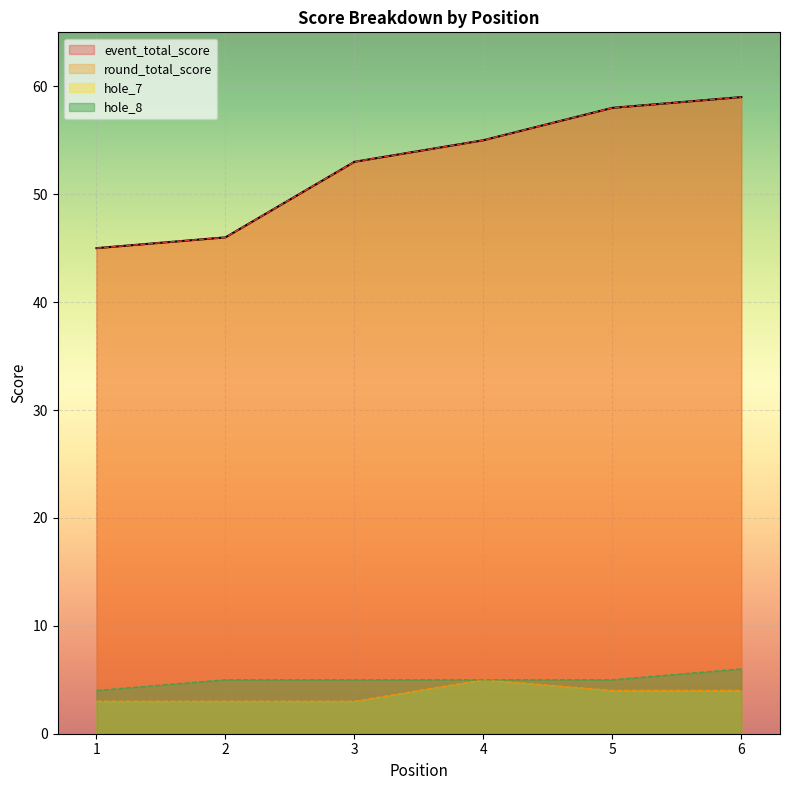

Read the hole_7 value at 5.

4